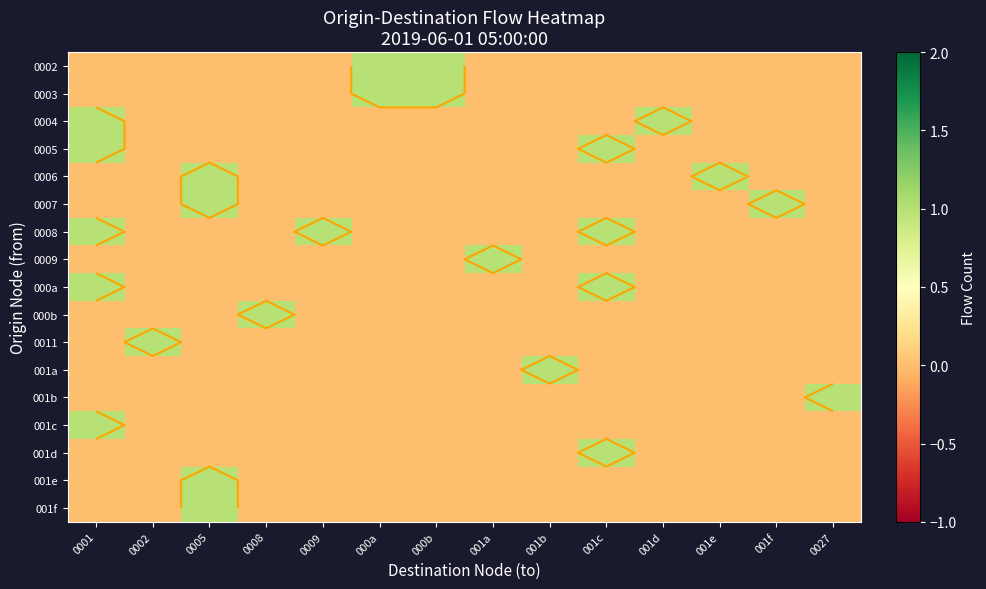

What is the sum of all 001e values?

1